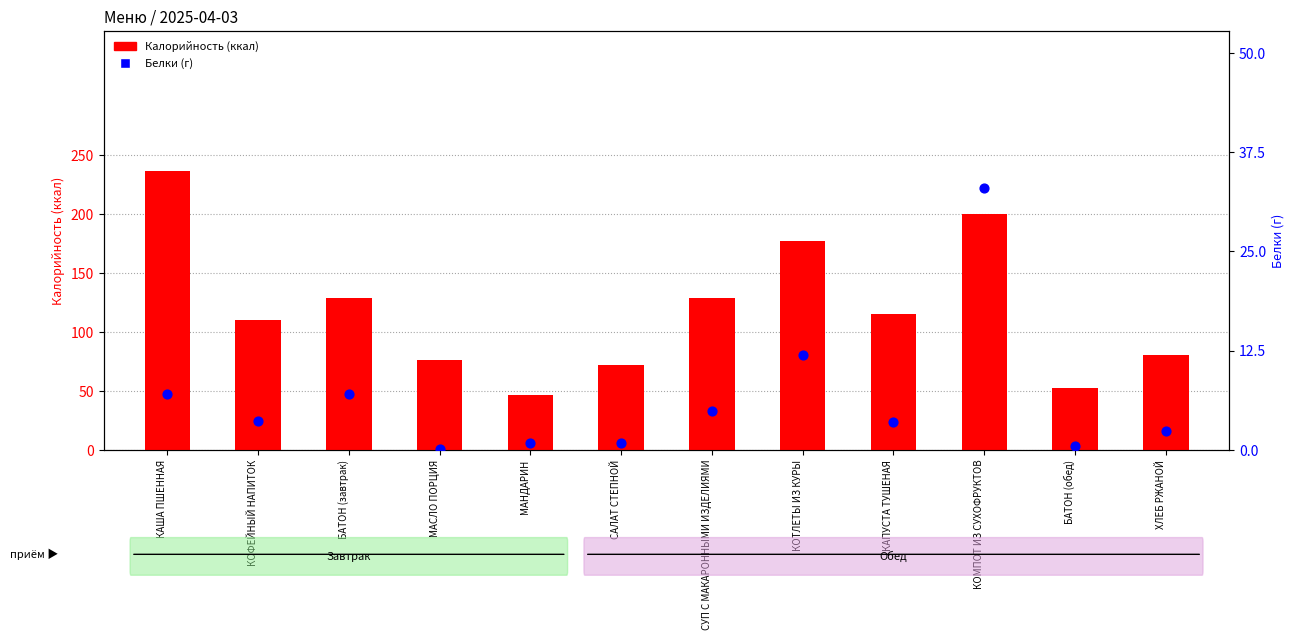

Is the value of Белки (г) at КАПУСТА ТУШЕНАЯ greater than the value of Калорийность at ХЛЕБ РЖАНОЙ?

No